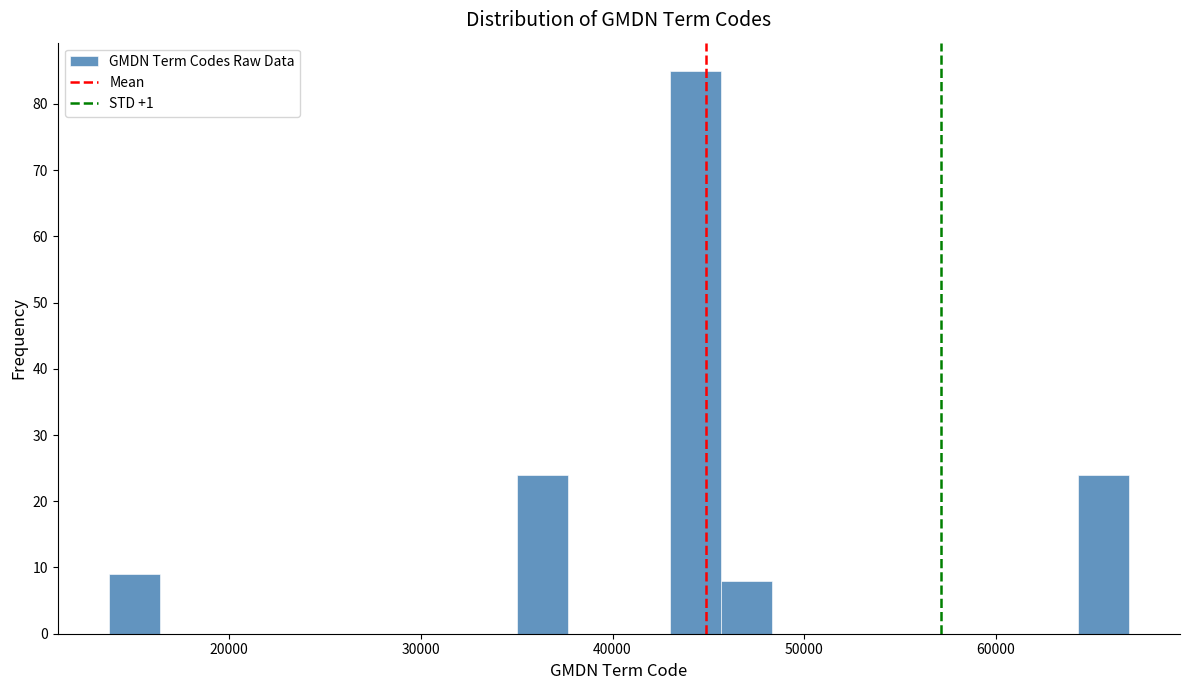

Around what value on the x-axis is the tallest bar? Give the approximate position of its centre, as read against the axis.

44000